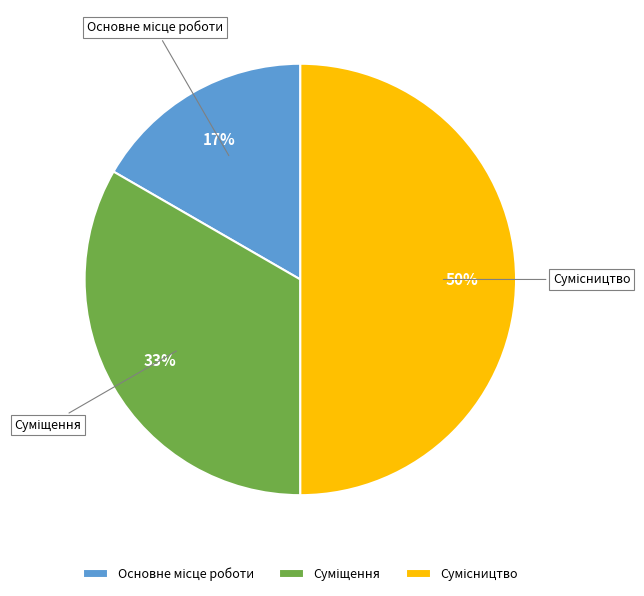

To the nearest percent, what is the difference between the largest and smallest slice percentages?

33%